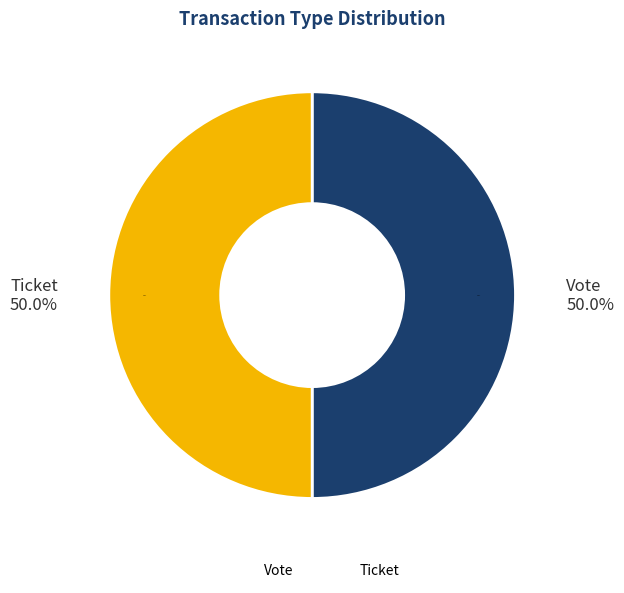

Which has a higher value, Ticket (io_index=0) or Vote (io_index=1)?

Vote (io_index=1)